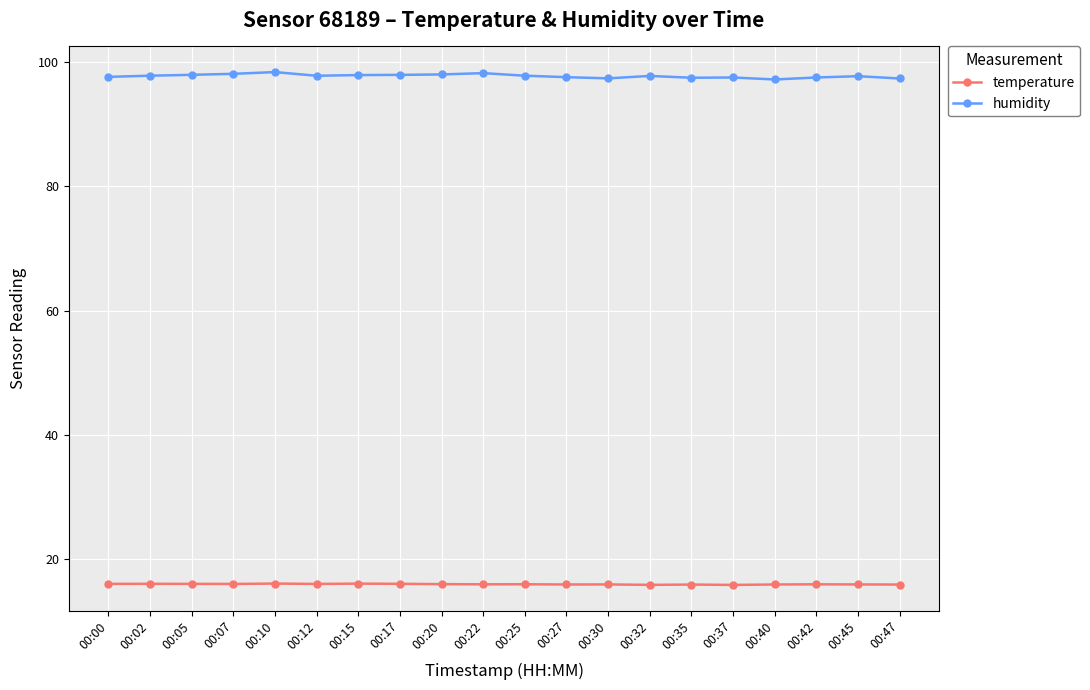

Which series has the widest spread of values?

humidity